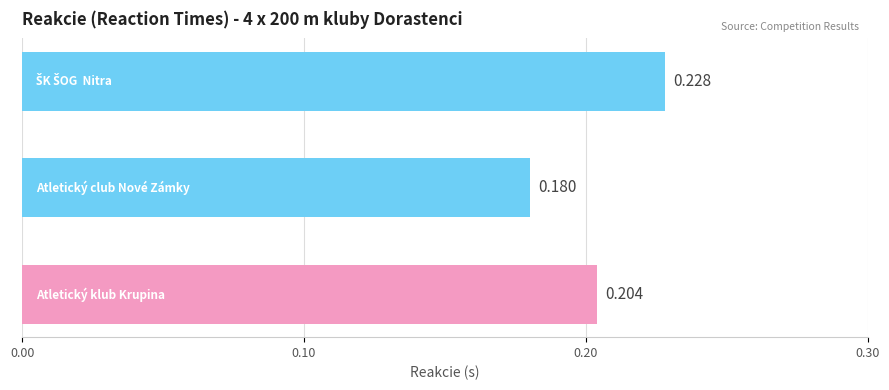

Count the number of categories in the chart.

3